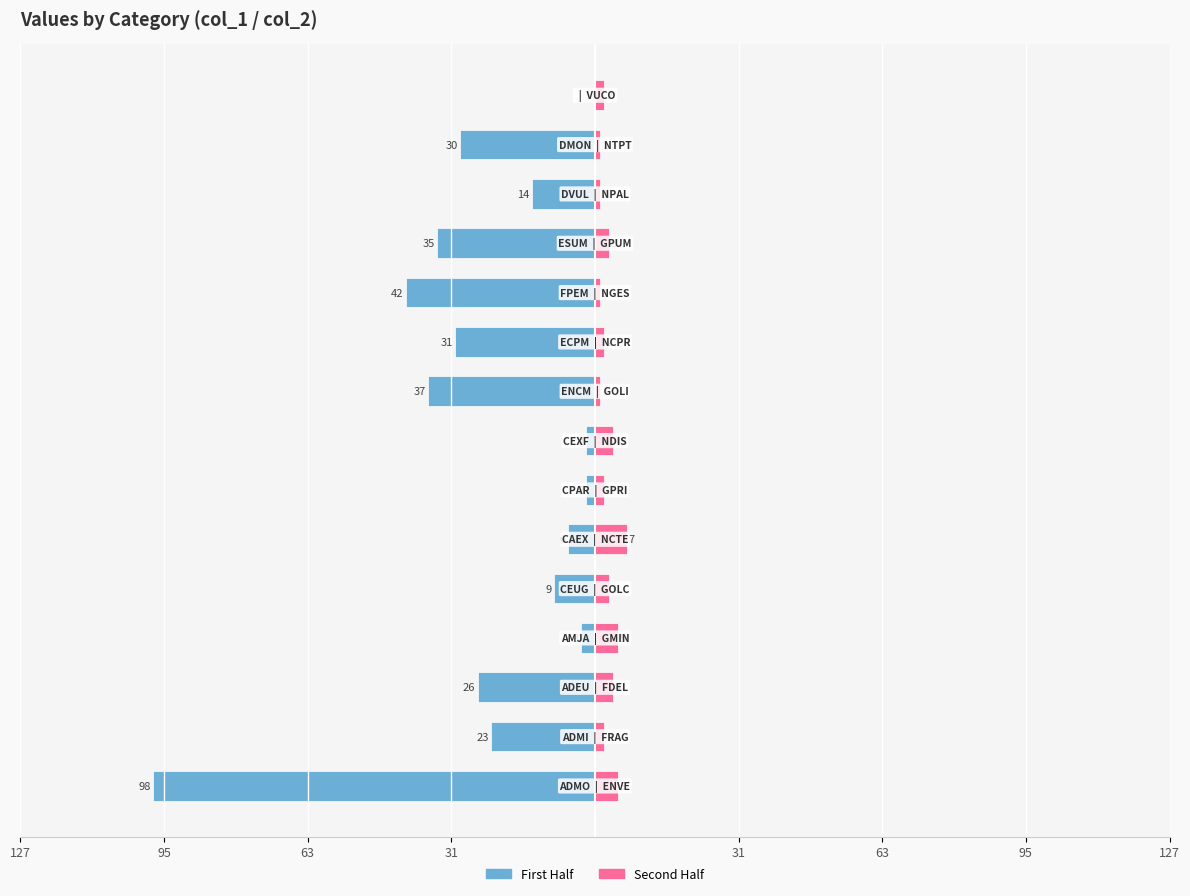

What is the value of the Right (col_2 second half) bar at the 11th from the left?

1